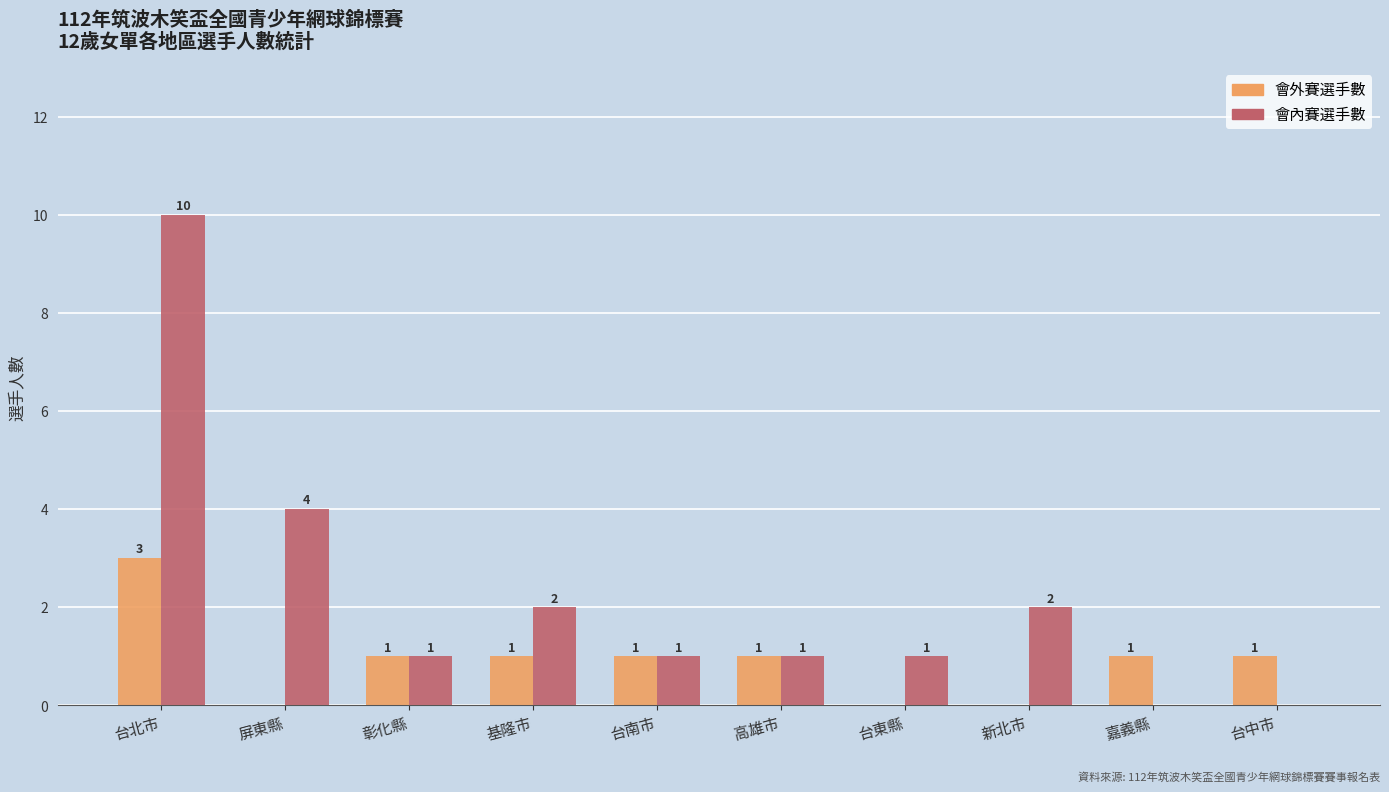

What is the maximum value for 會外賽選手數?

3